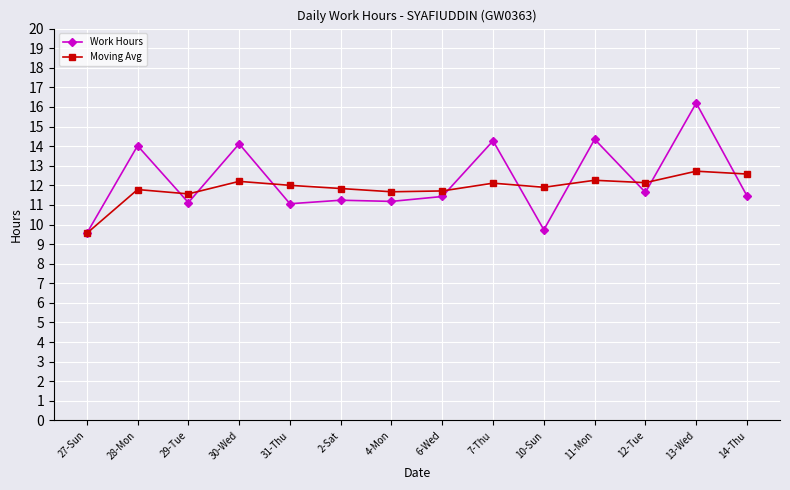

At which category does Work Hours reach its first local peak?

28-Mon